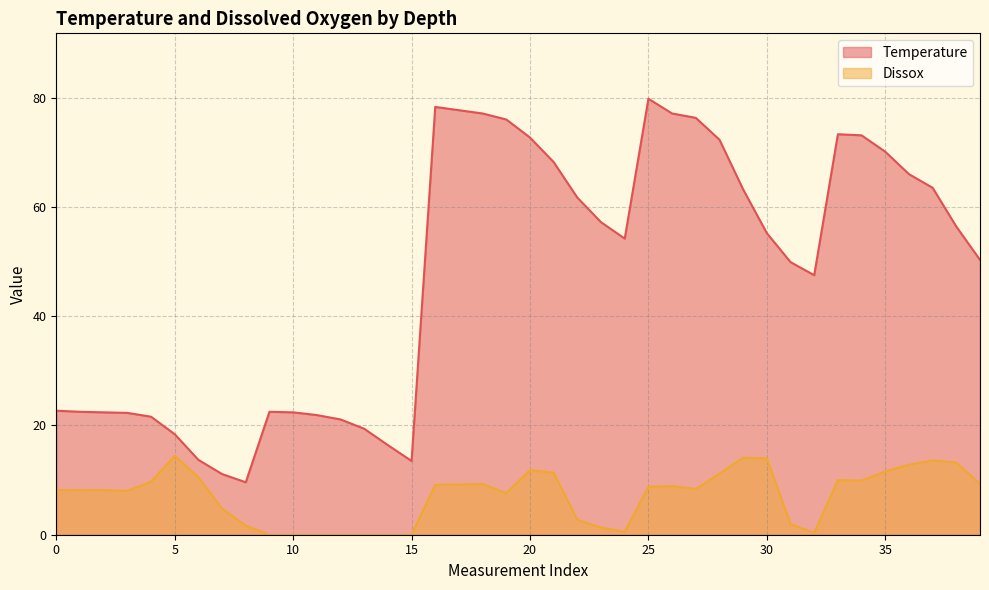

In Dissox, how many points are higher than both neighbors (excluding endpoints)?

8